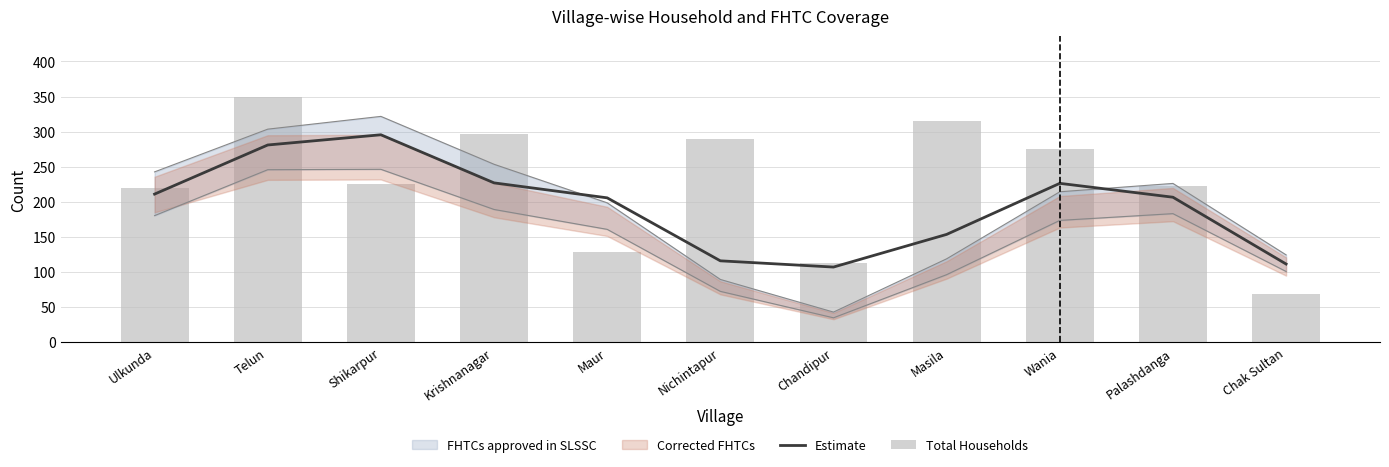

What is the average value of the Total Households series?

227.6